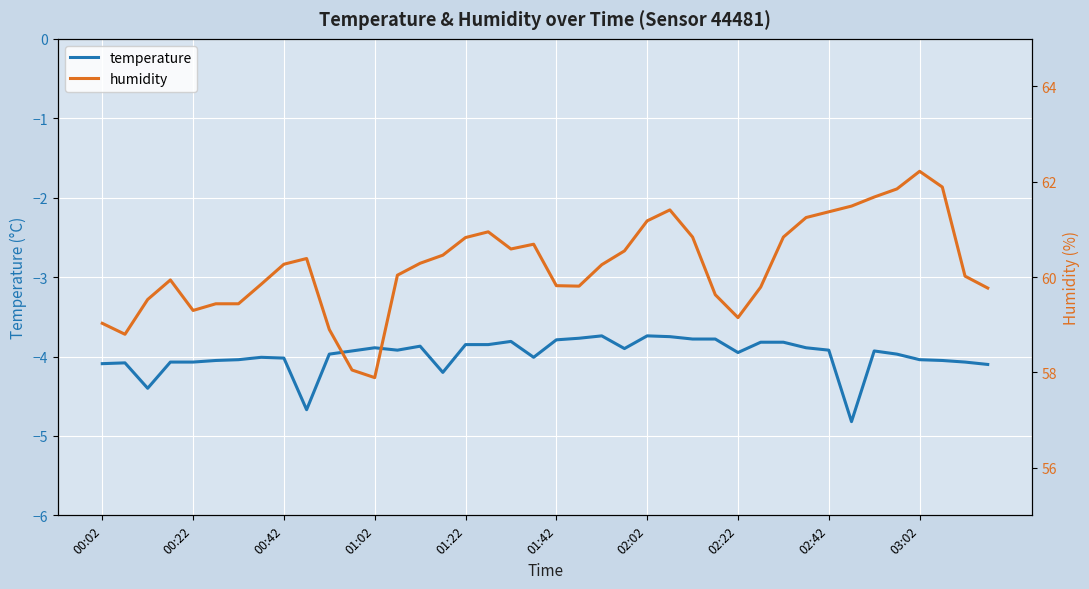

True or false: humidity and temperature cross at least once.

False